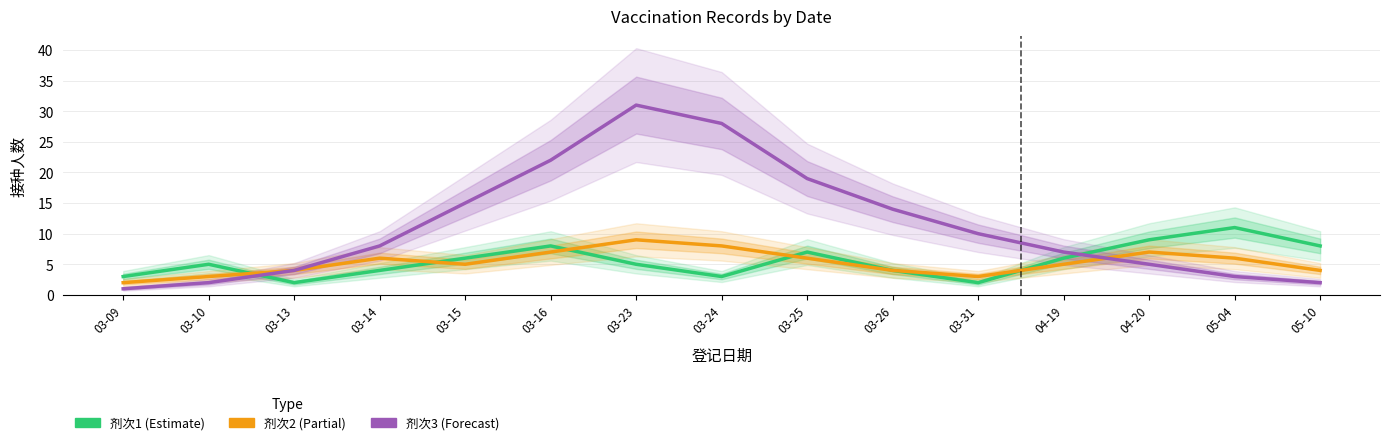

Is the value of 剂次2 at 03-14 greater than the value of 剂次1 at 03-24?

Yes